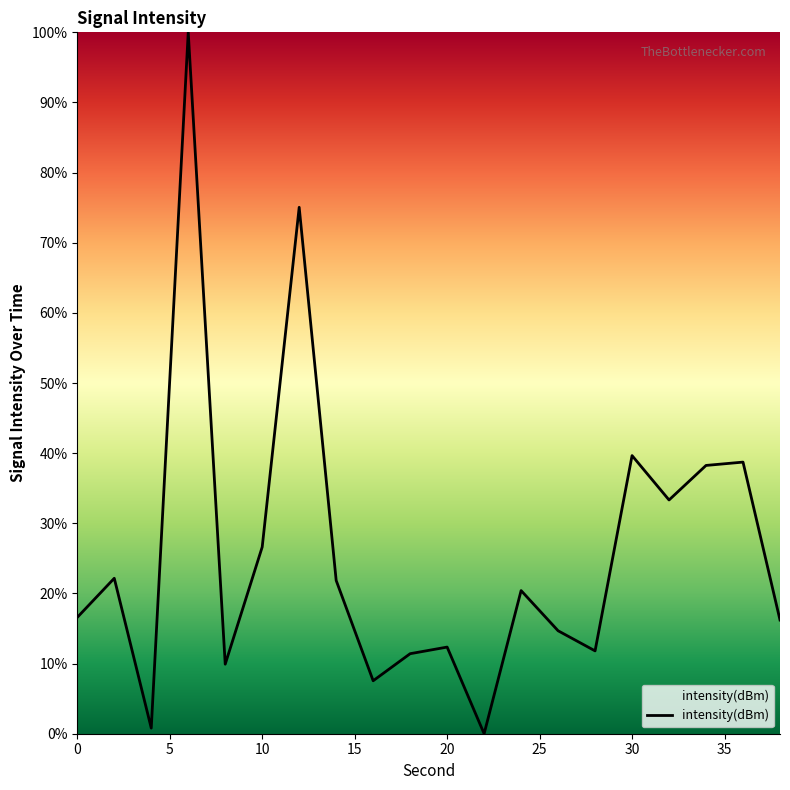

What is the difference between the maximum and minimum values?

100.0